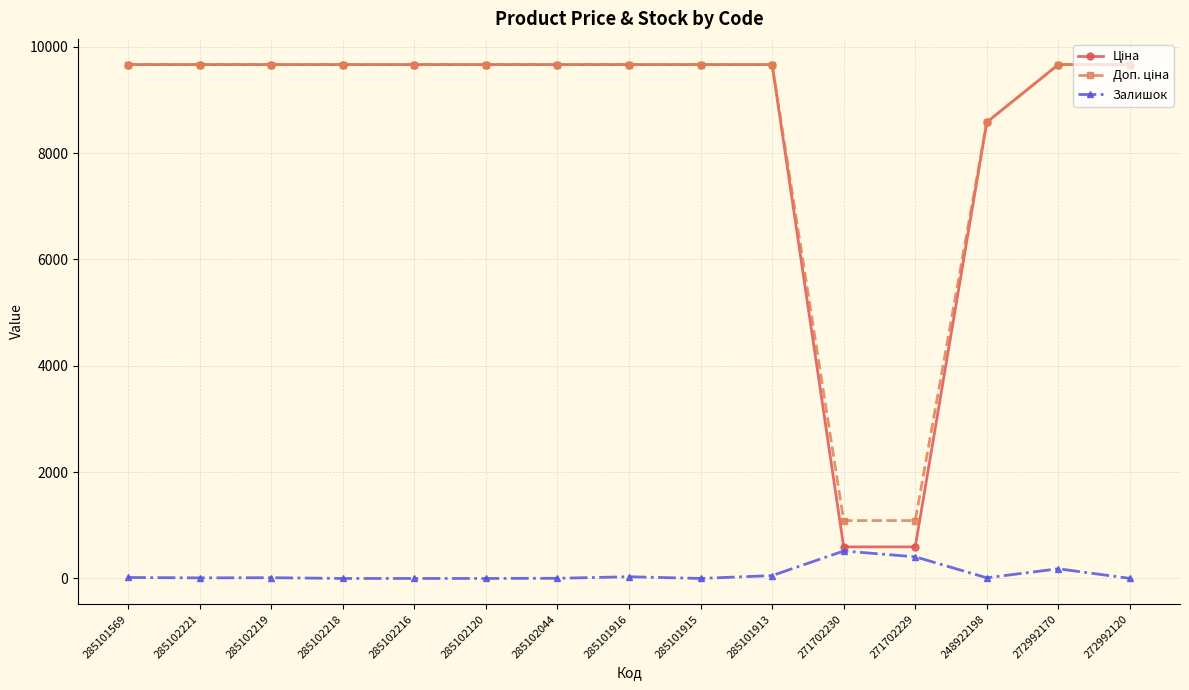

What is the label of the 13th point from the right?

285102219